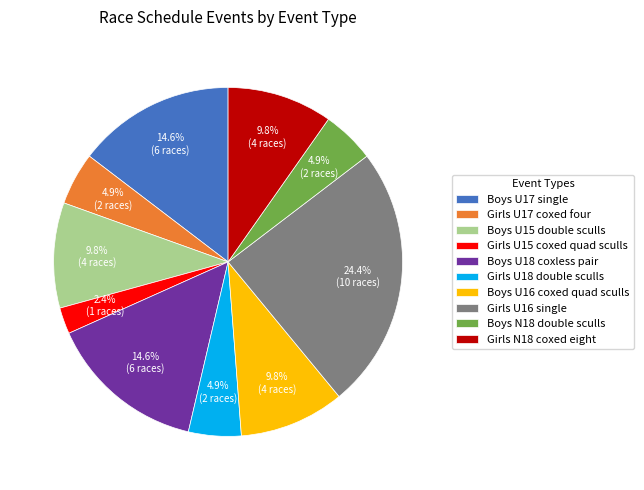

Which category has the smallest portion of the pie?

Girls U15 coxed quad sculls